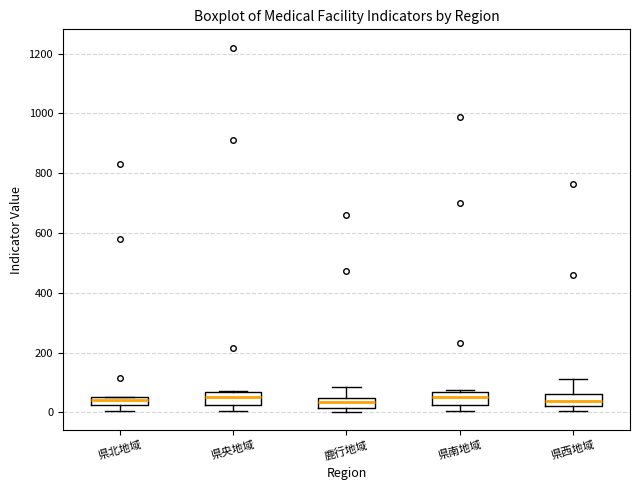

Where does the upper whisker of the box for 県西地域 end on the y-axis? The values are not printed on the chart, so give them approximately, as read against the axis.

120